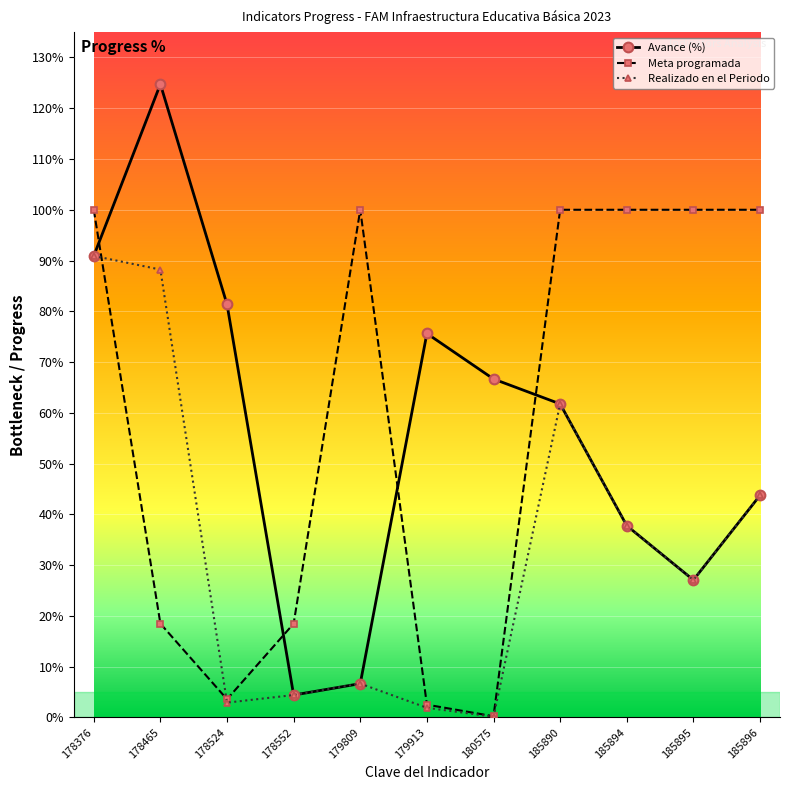

Does the chart display data point markers on the line(s)?

Yes